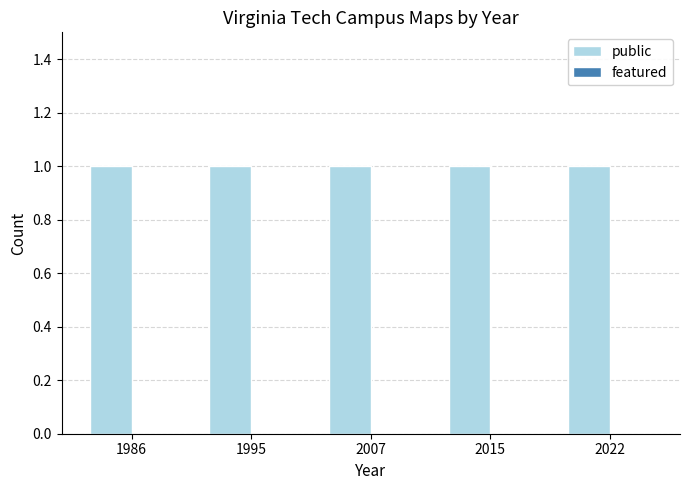

Which has a higher value, 2015 or 1995?

2015